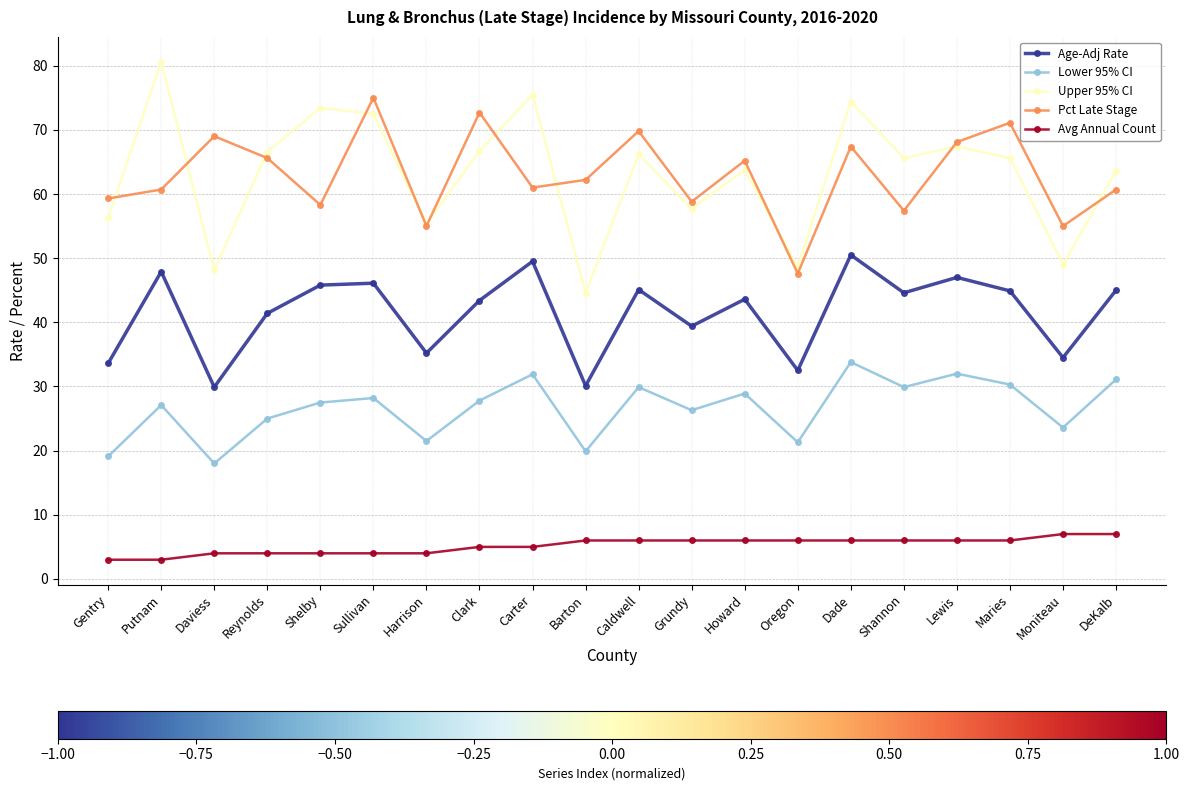

Is the value of Lower 95% CI at Oregon greater than the value of Pct Late Stage at Carter?

No